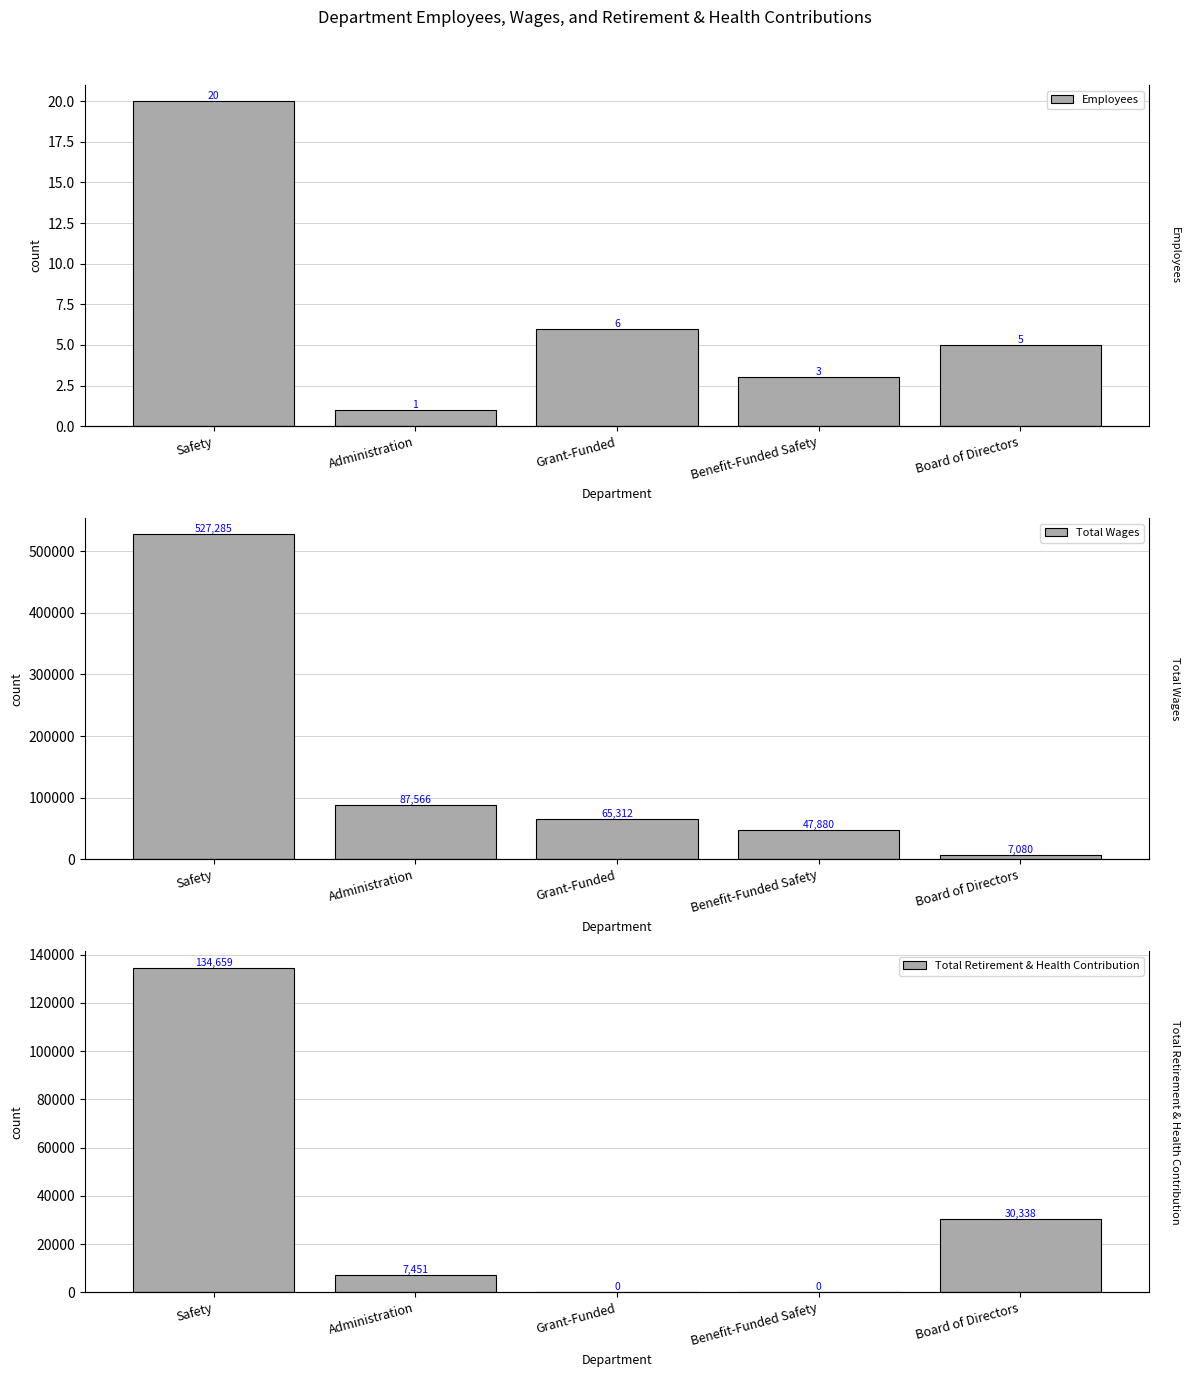

What is the minimum value for Employees?

1